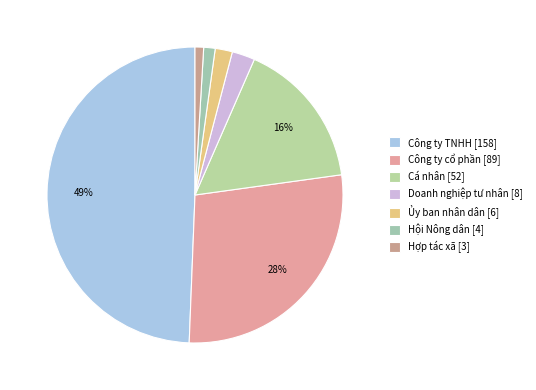

To the nearest percent, what portion does Ủy ban nhân dân represent?

2%